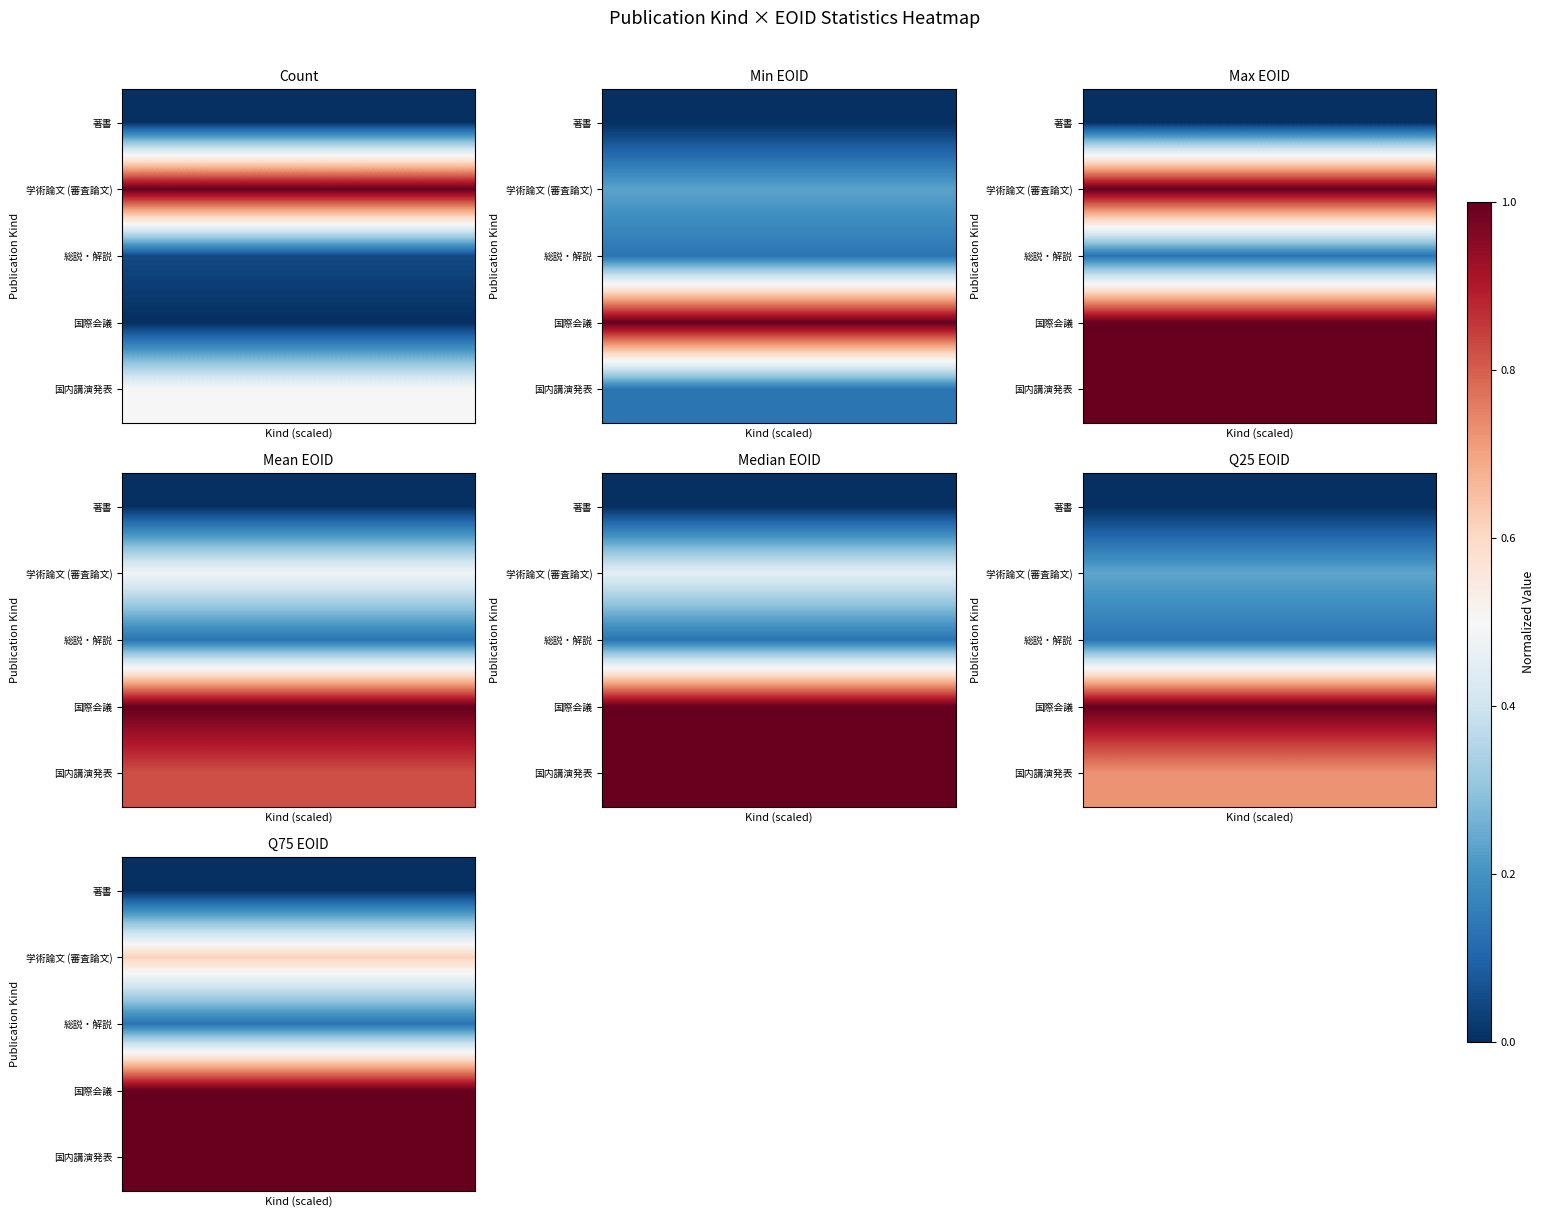

How many distinct data groups are displayed?

5